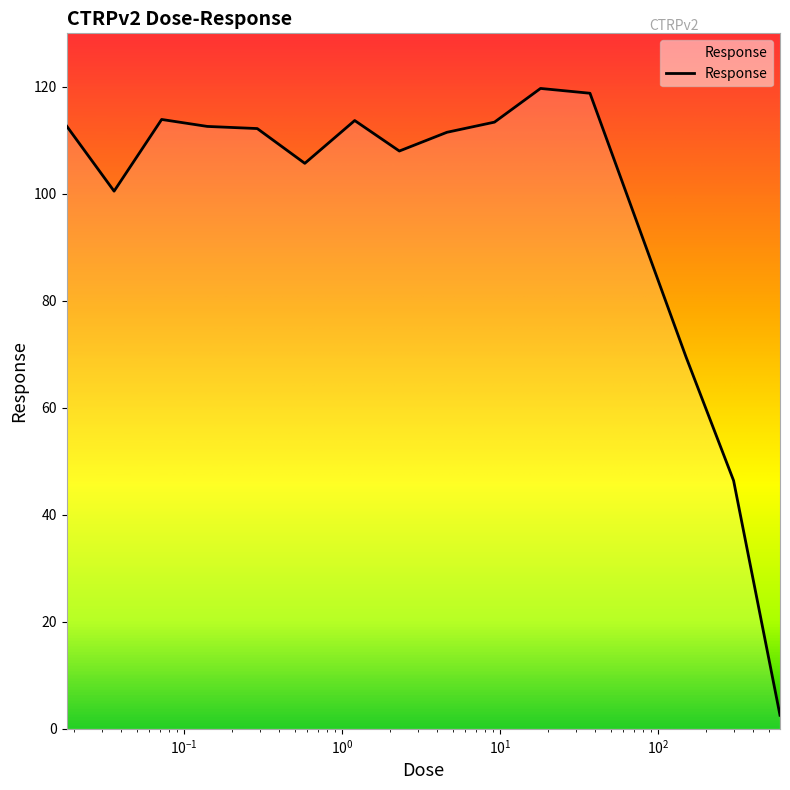

What is the difference between the maximum and minimum values?

117.2